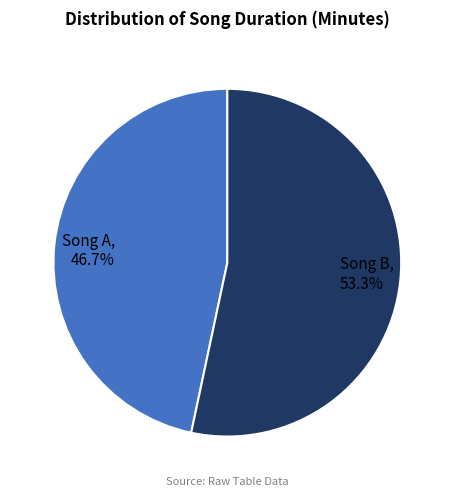

To the nearest percent, what portion does Song B represent?

53%